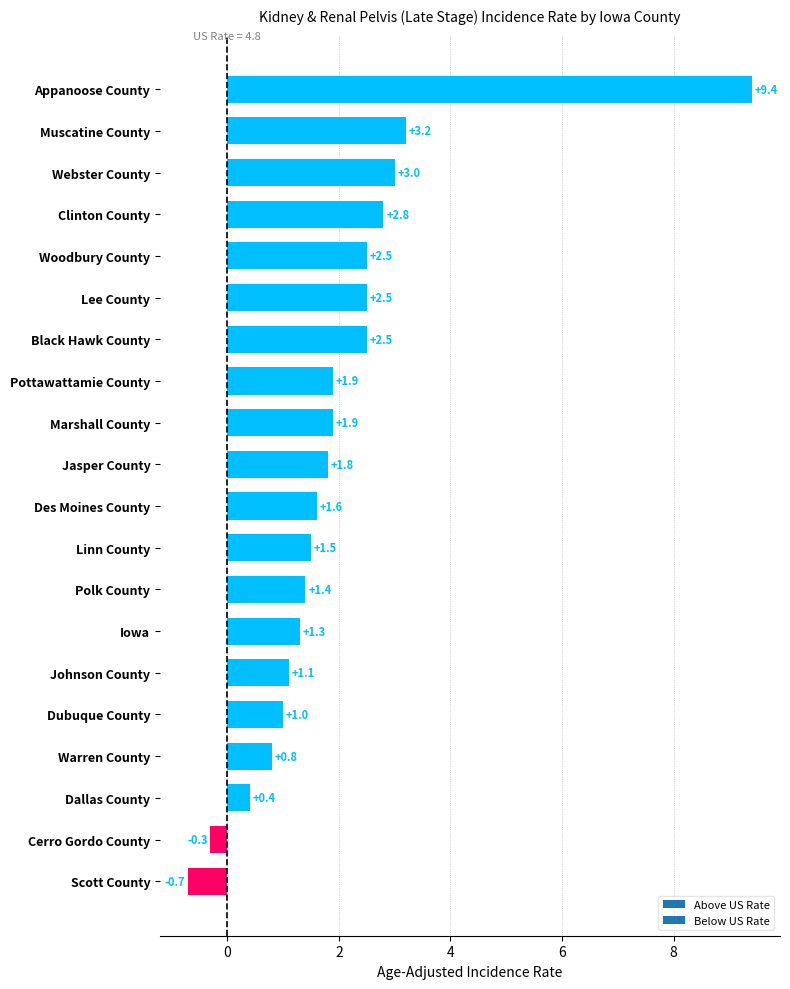

At which category does the chart reach its minimum across all series?

Scott County